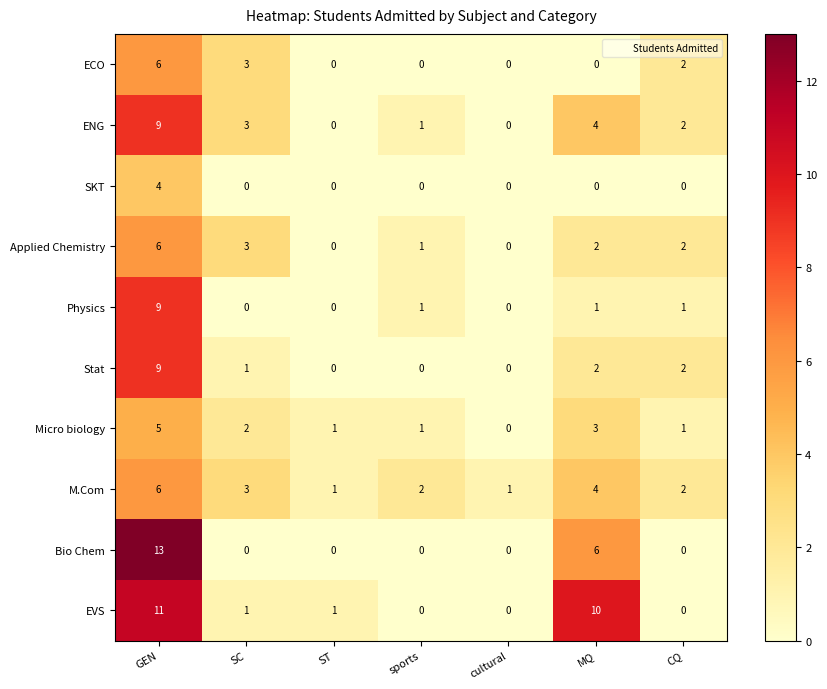

What is the difference between the highest and lowest values at ST?

1